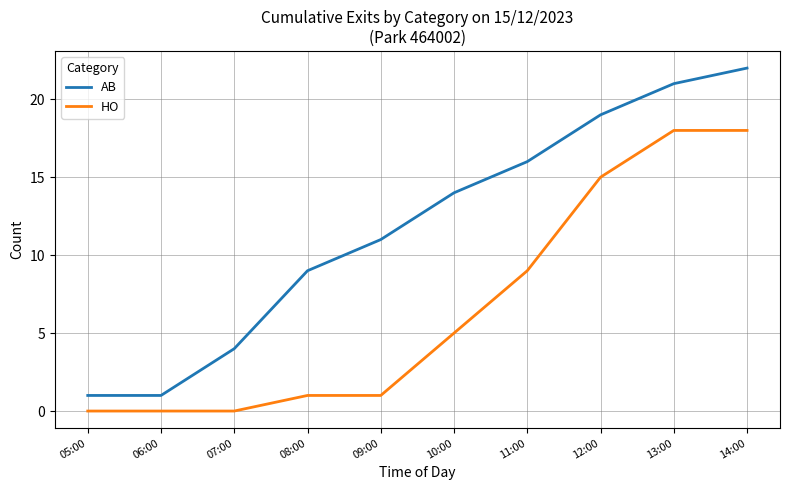

What is the difference between the HO values at 12:00 and 09:00?

14